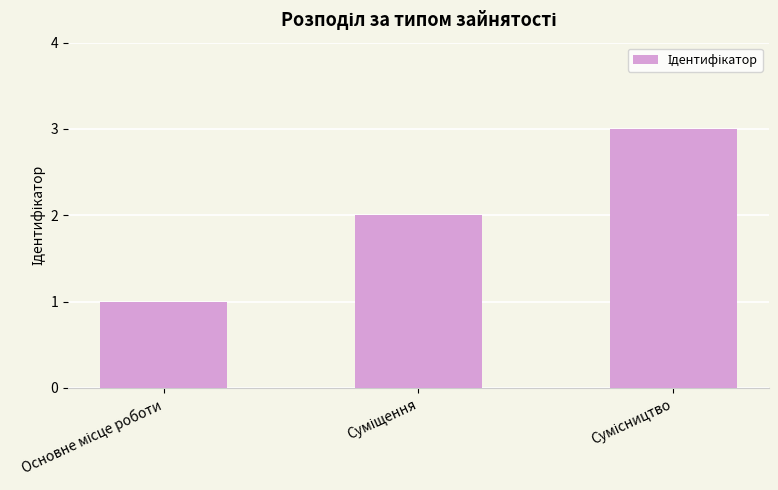

What is the sum of all values?

6